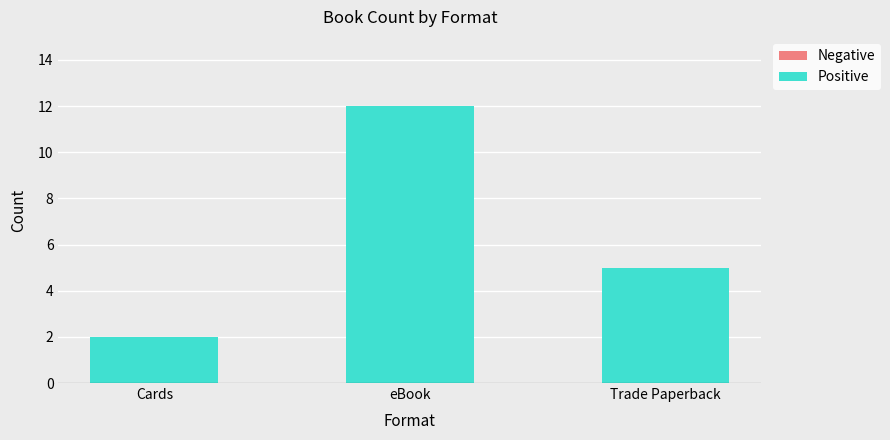

List the labels in order of value, smallest first.

Cards, Trade Paperback, eBook